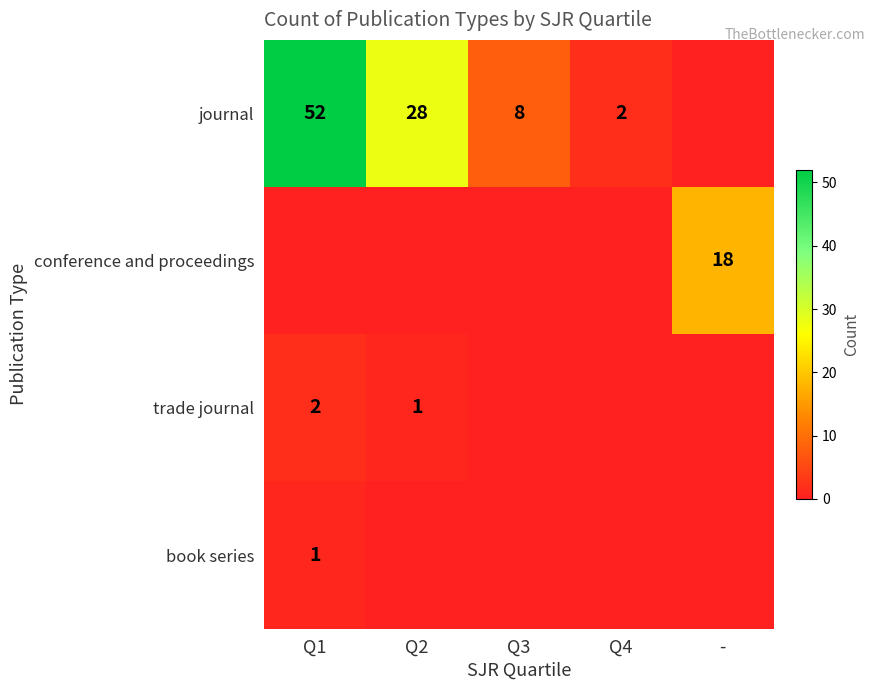

Is it true that journal equals 28 at Q2?

True